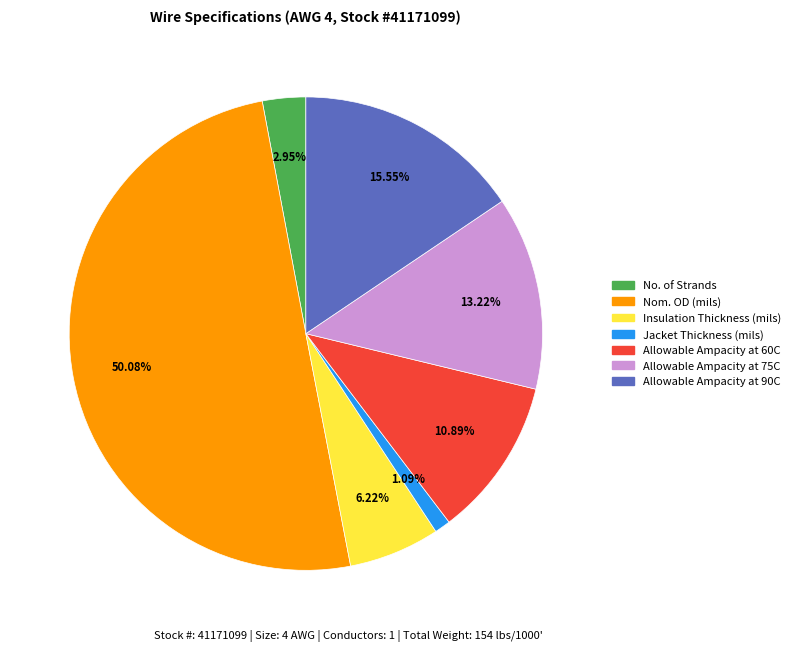

How many slices are in this pie chart?

7